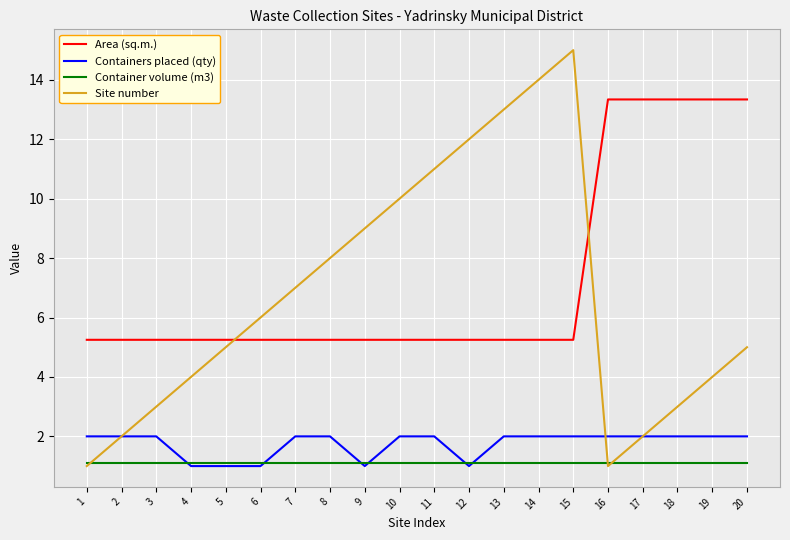

Which series has the widest spread of values?

Site number